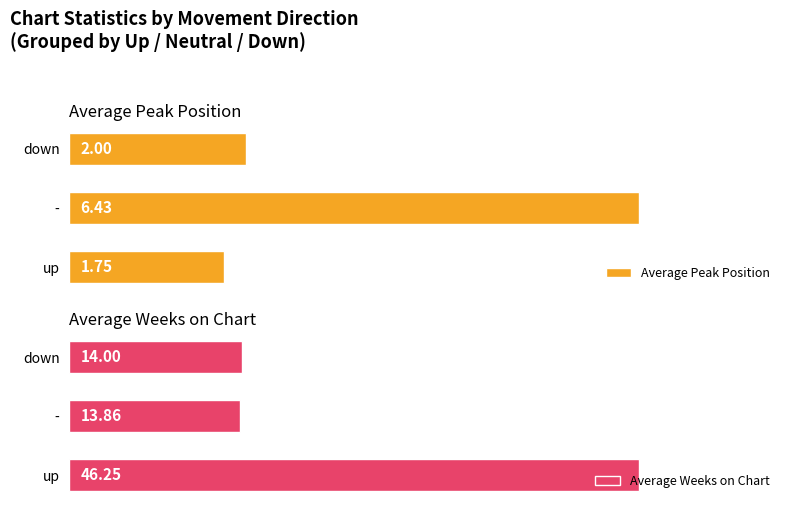

List the labels in order of Average Peak Position value, largest first.

-, down, up